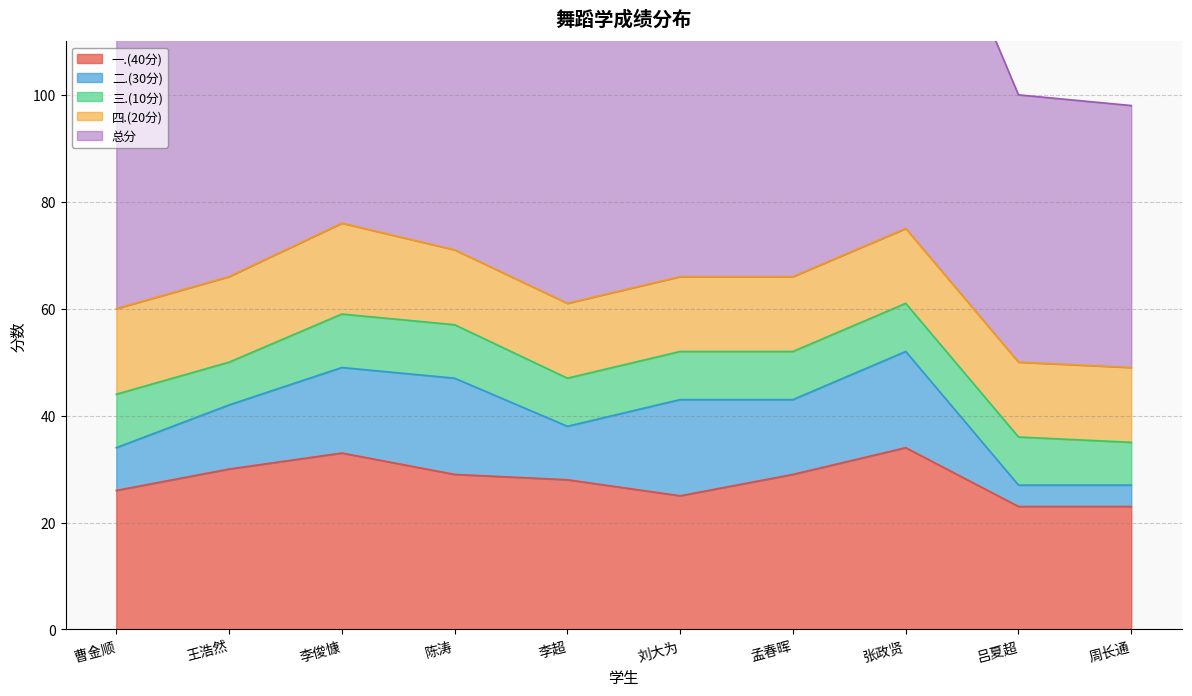

Which label corresponds to the smallest value in the chart?

吕夏超